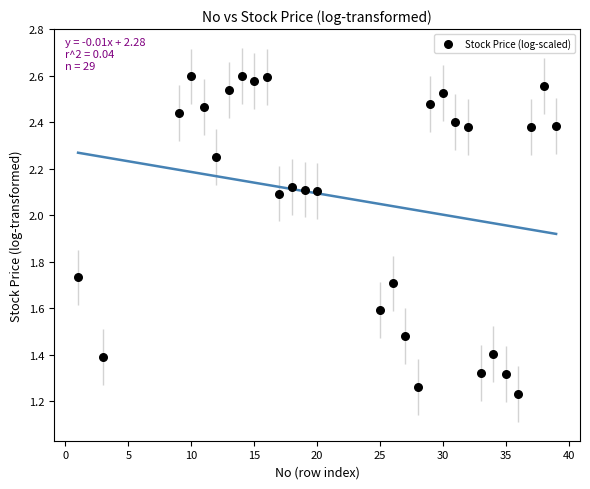

What is the range of Y values (max minus min)?

1.4